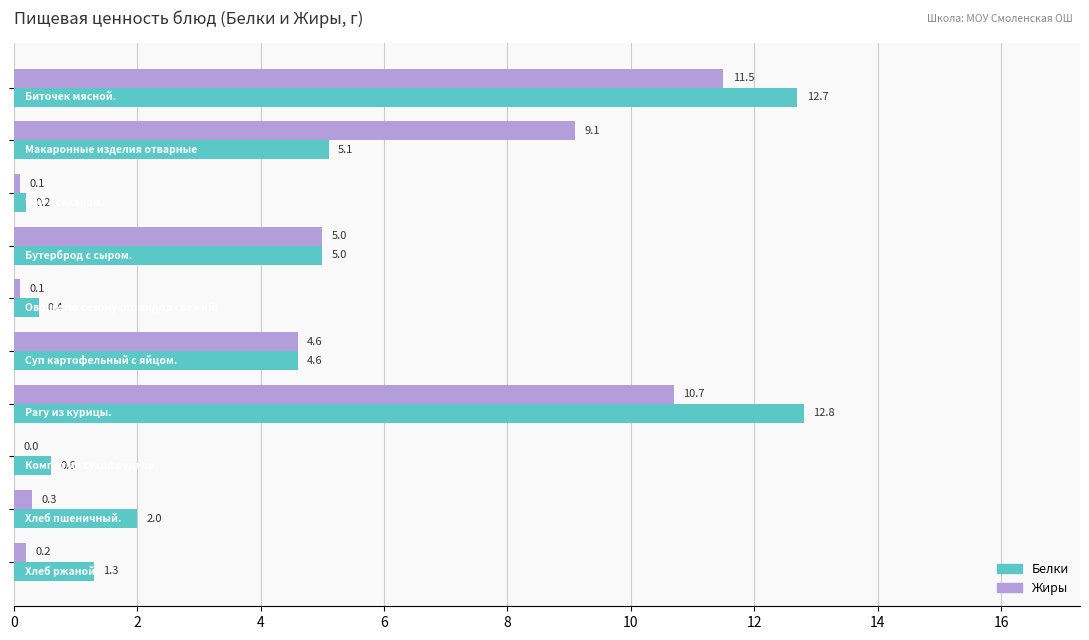

Which series has the largest total across all categories?

Белки